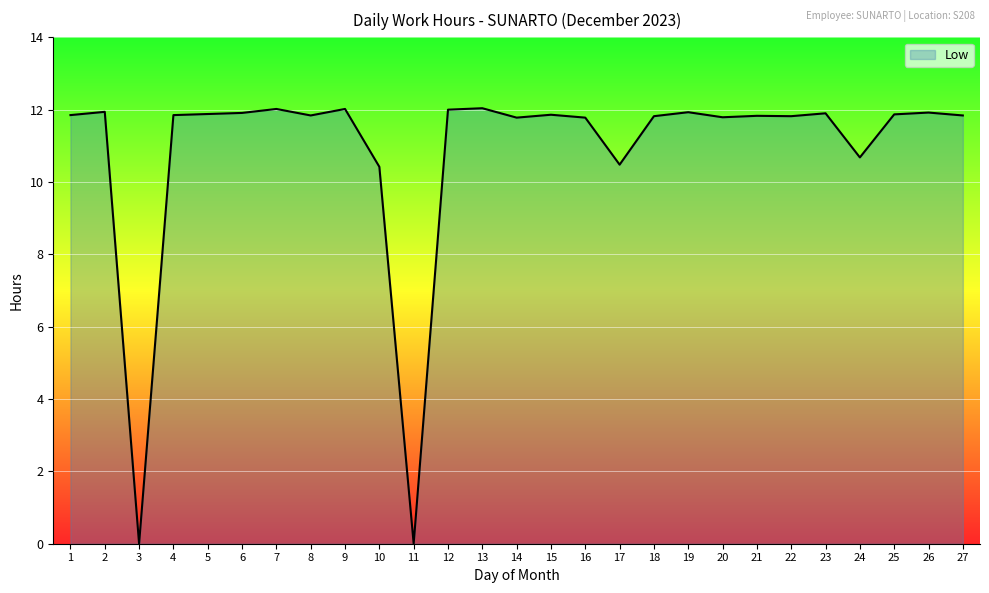

What is the difference between the maximum and minimum values?

12.0